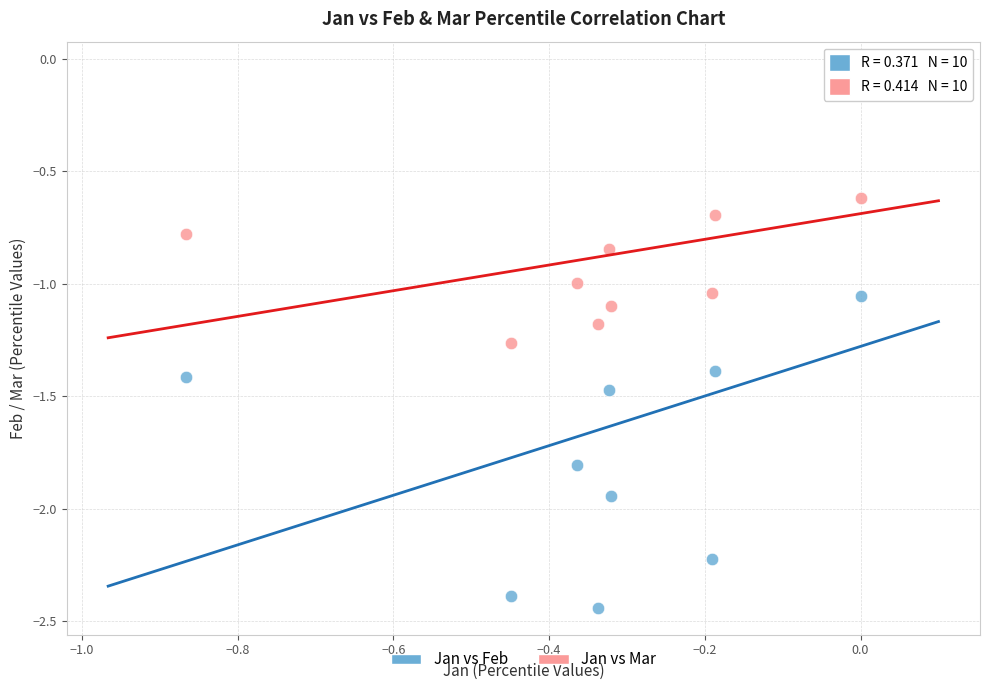

Which series reaches the minimum Y coordinate?

Jan vs Feb